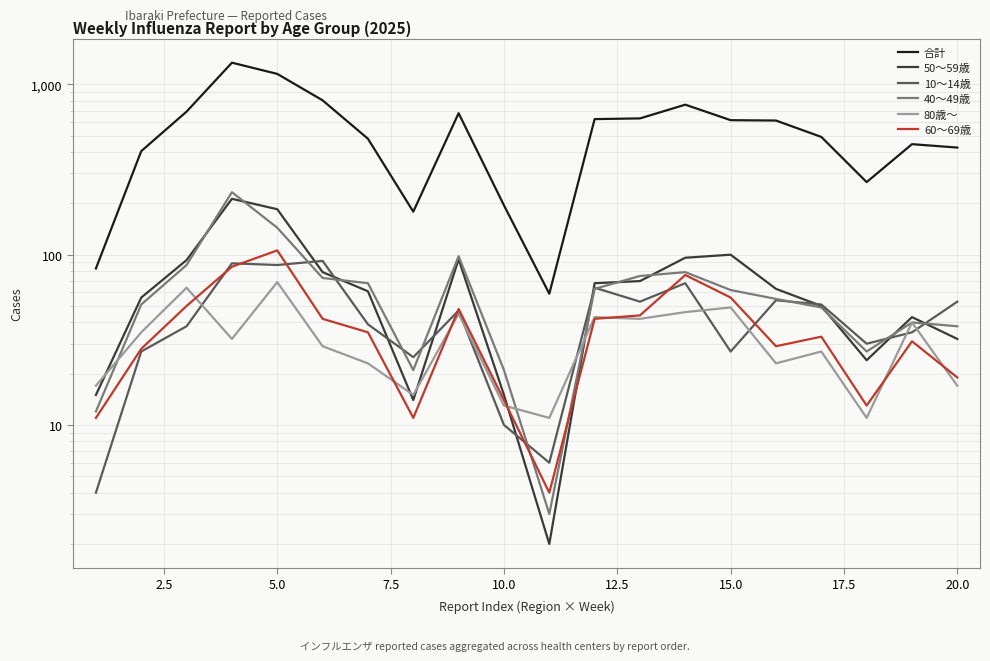

What is the smallest value displayed?

2